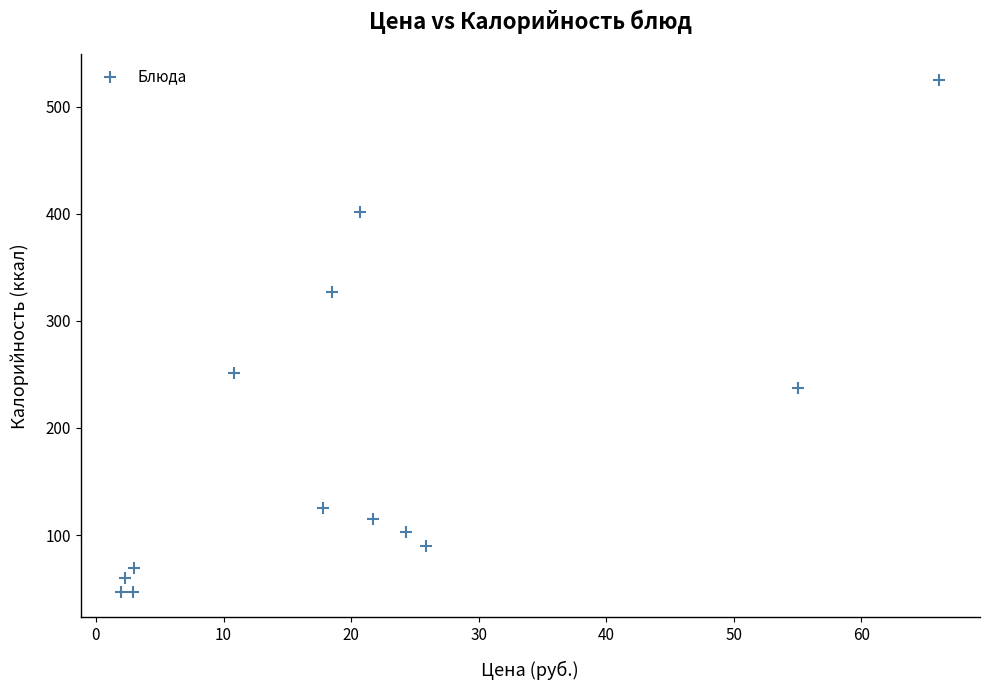

What Y value in the scatter plot is closest to 286?

251